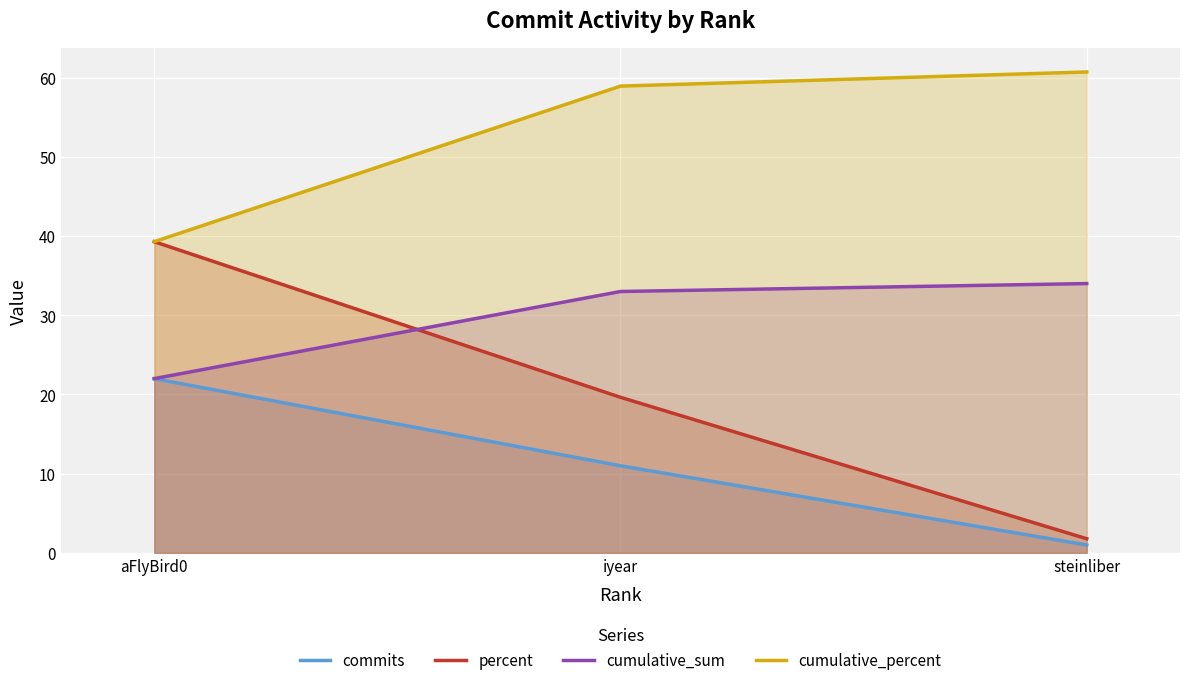

What is the label of the 3rd point from the right?

aFlyBird0